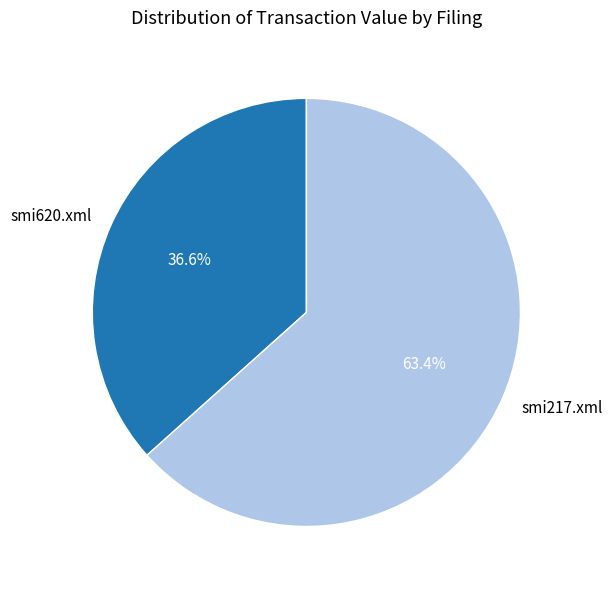

The smi217.xml slice represents 49% of the pie. True or false?

False